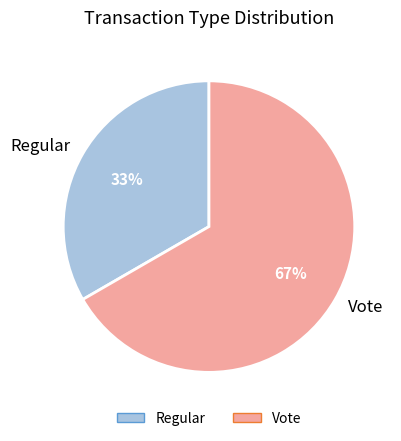

Rank the categories by value from highest to lowest.

Vote, Regular